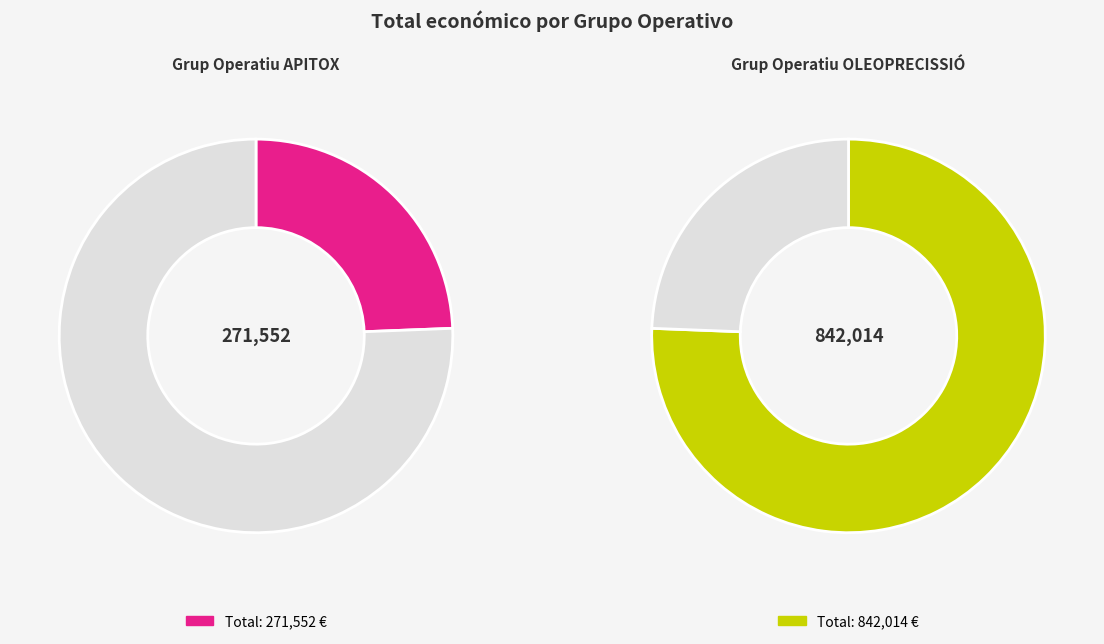

To the nearest percent, what is the combined percentage of OLEOPRECISSIÓ and APITOX?

100%